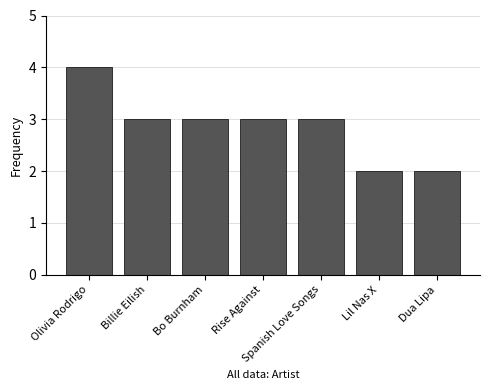

What is the sum of all values?

20